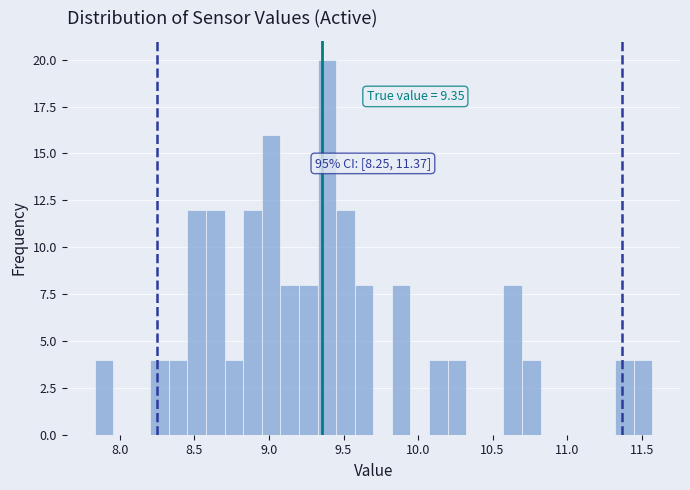

Read against the x-axis, roughly where is the centre of the tallest bar?

9.40